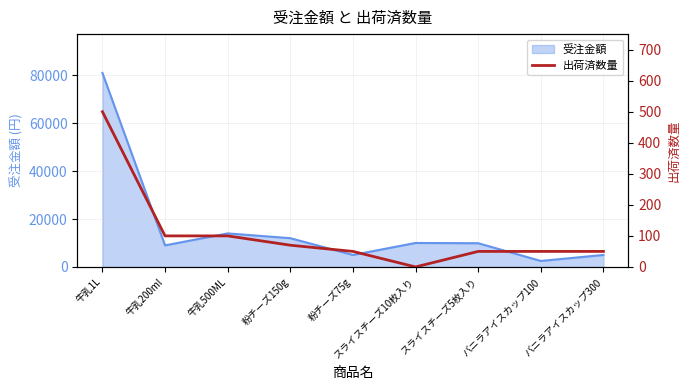

Which category has the lowest value in the 受注金額 series?

バニラアイスカップ100